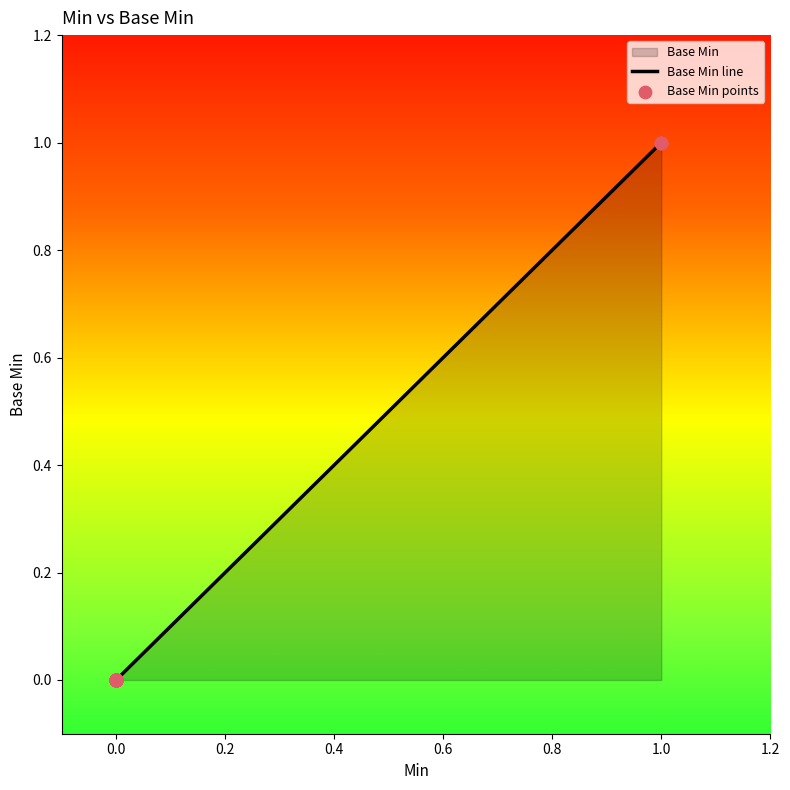

Which series reaches the minimum Y coordinate?

Base Min line